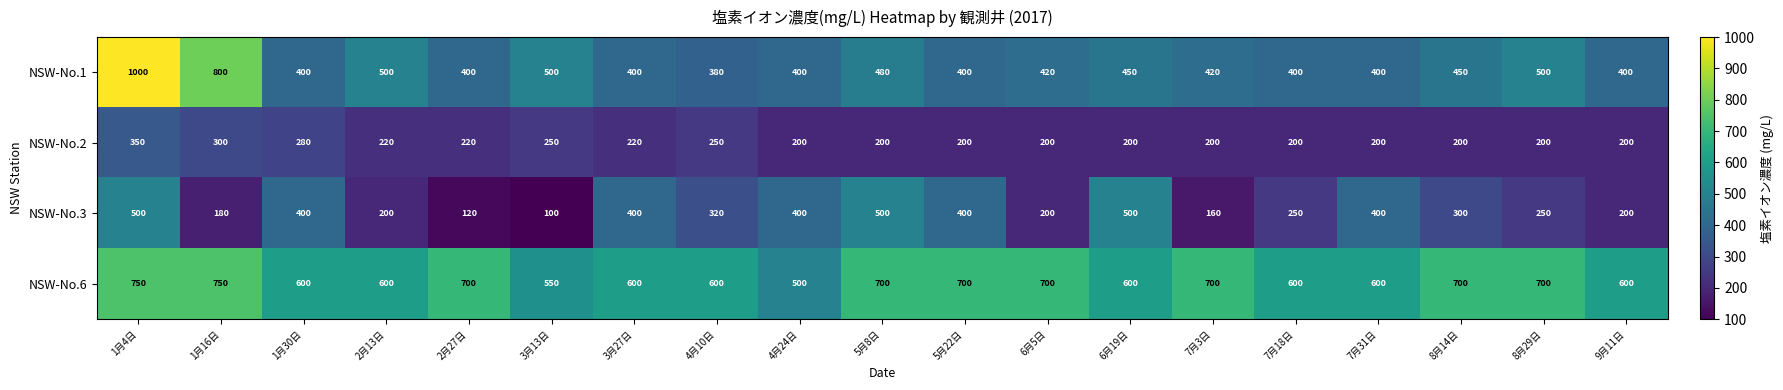

What is the average value of the NSW-No.3 series?

304